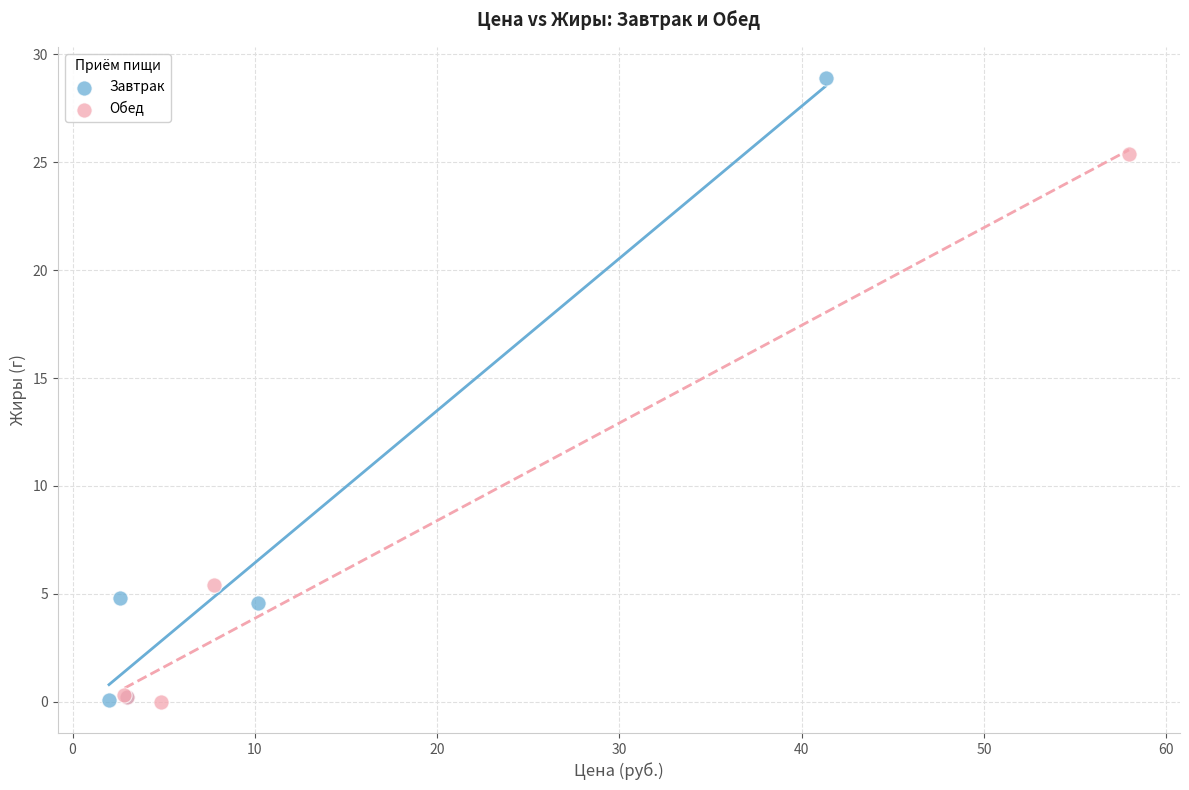

Which series contains the highest Y value?

Завтрак